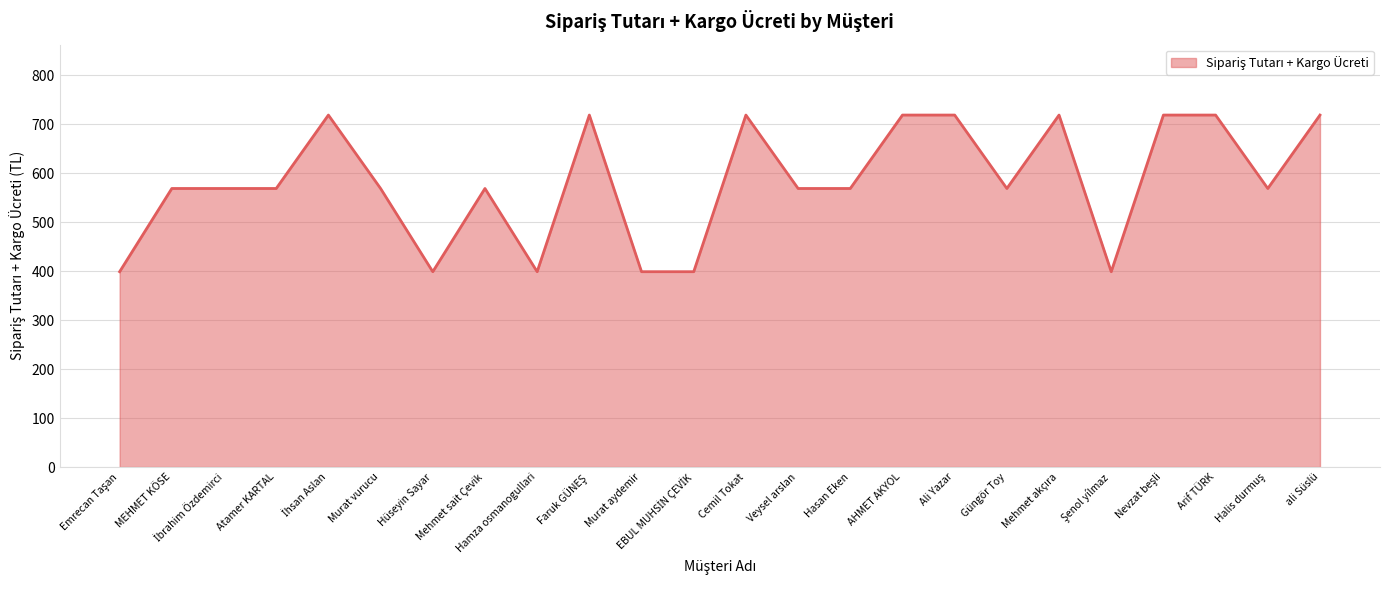

Which has a higher value, AHMET AKYOL or Murat vurucu?

AHMET AKYOL